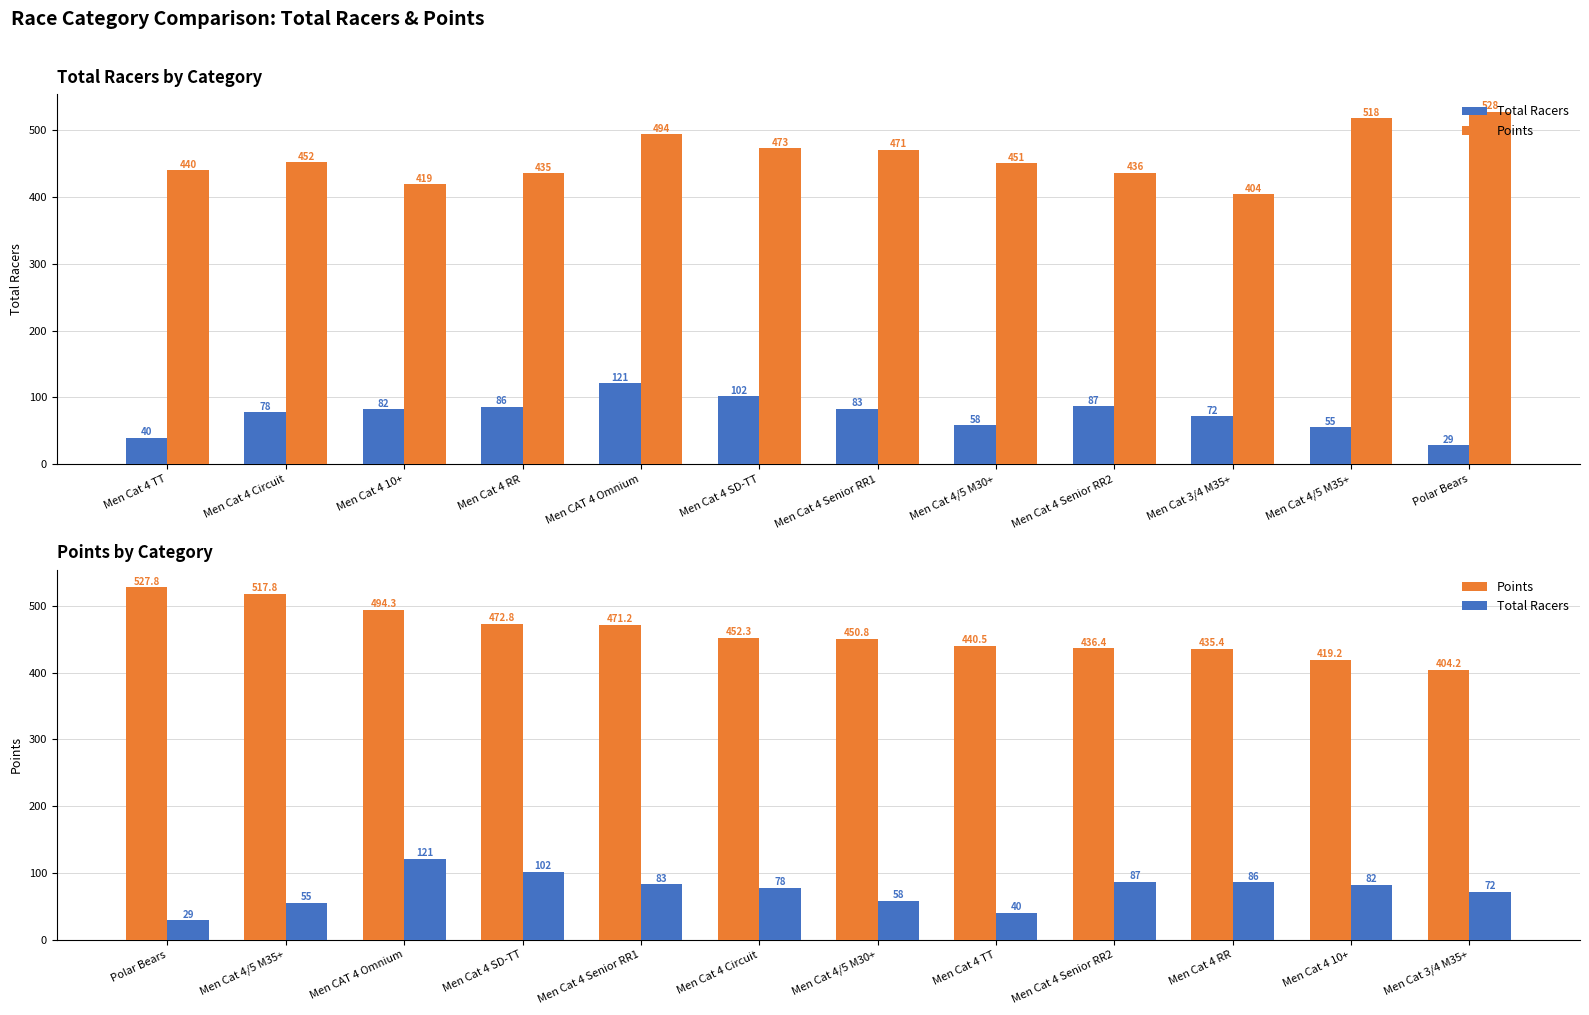

How many values in the Total Racers series exceed 82?

5